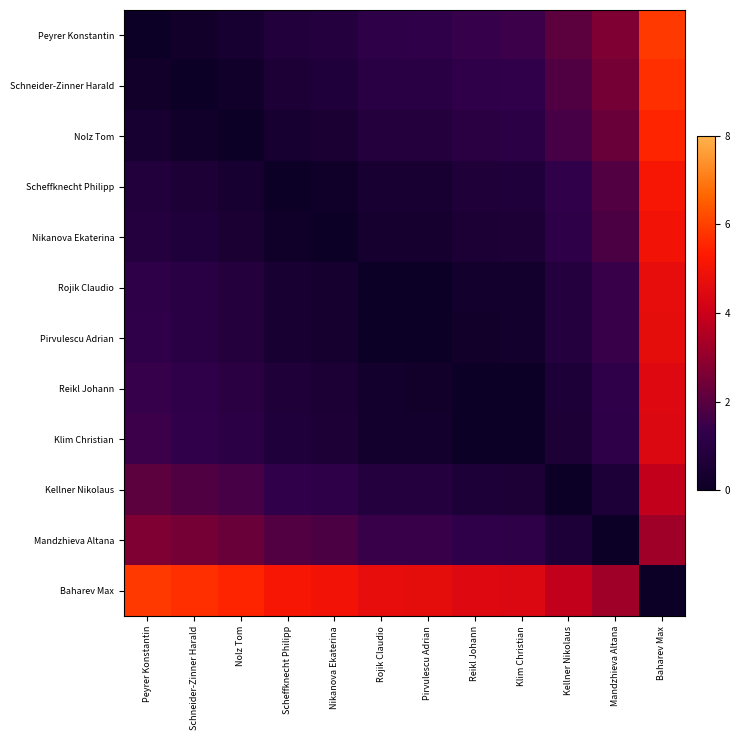

Which series has the largest range (max minus min)?

Peyrer Konstantin